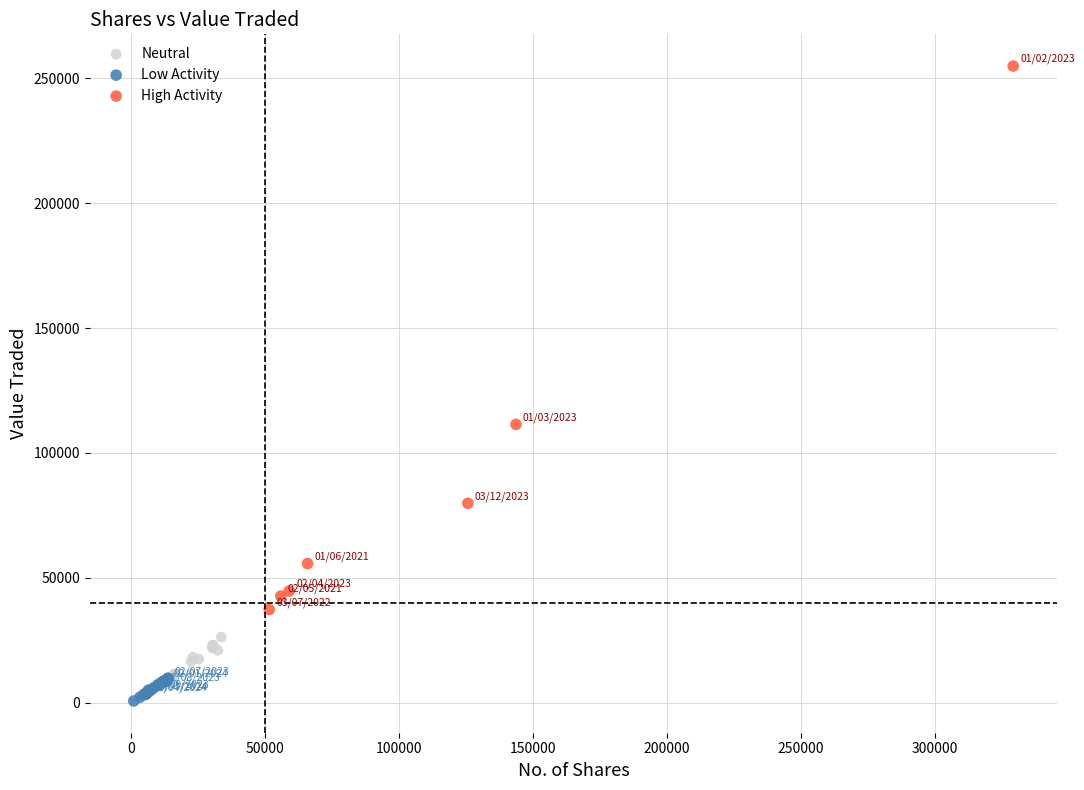

What are all the series names shown in the legend?

Neutral, Low Activity, High Activity